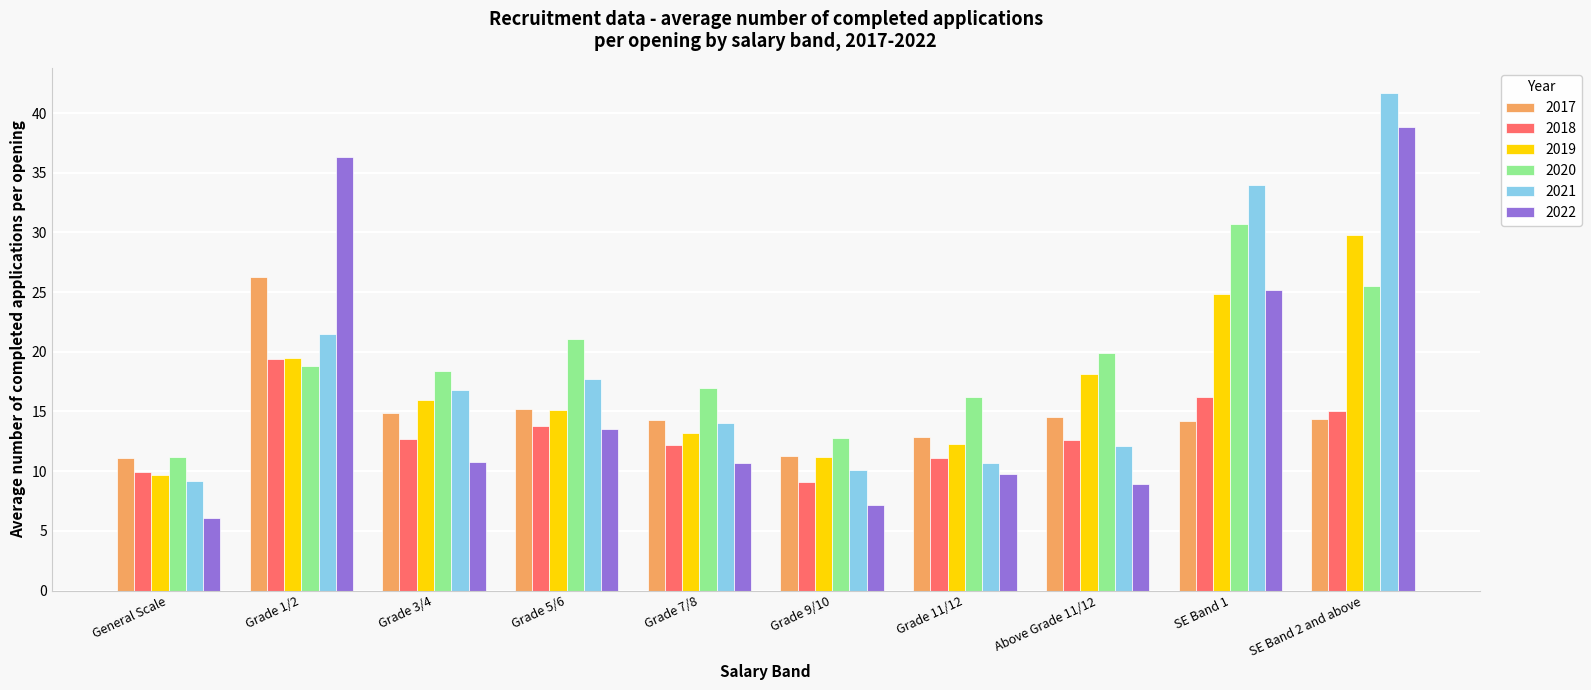

Does the chart contain any negative values?

No